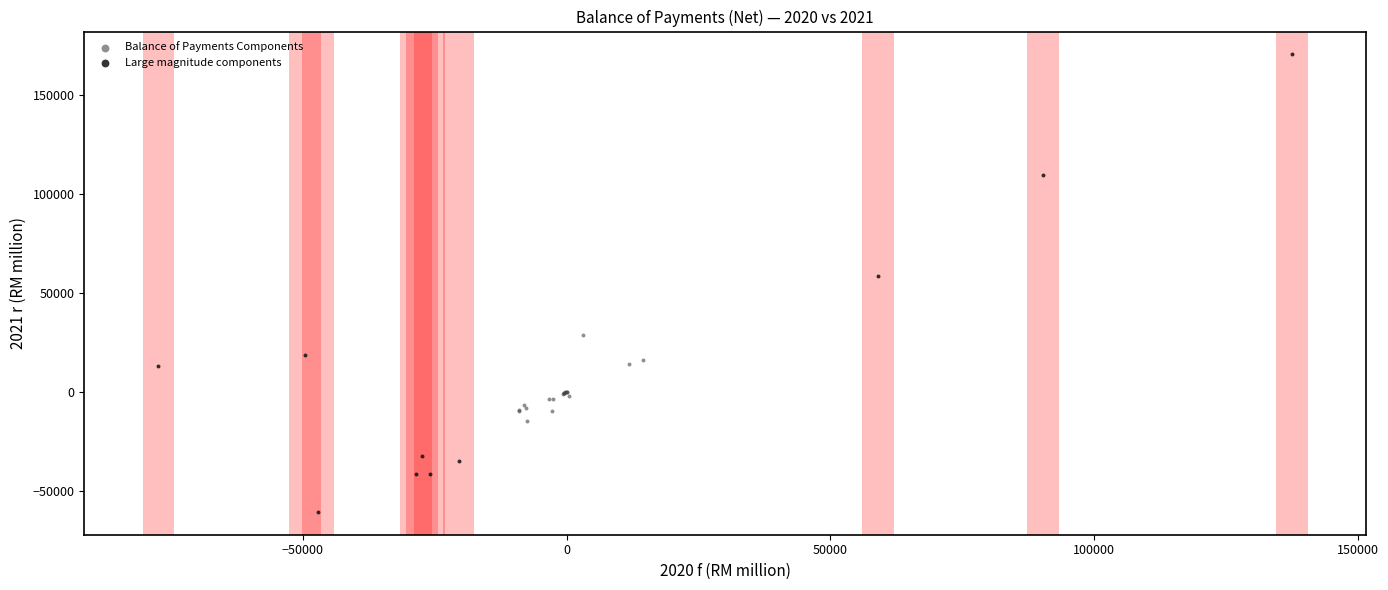

Which series contains the highest Y value?

Large magnitude components